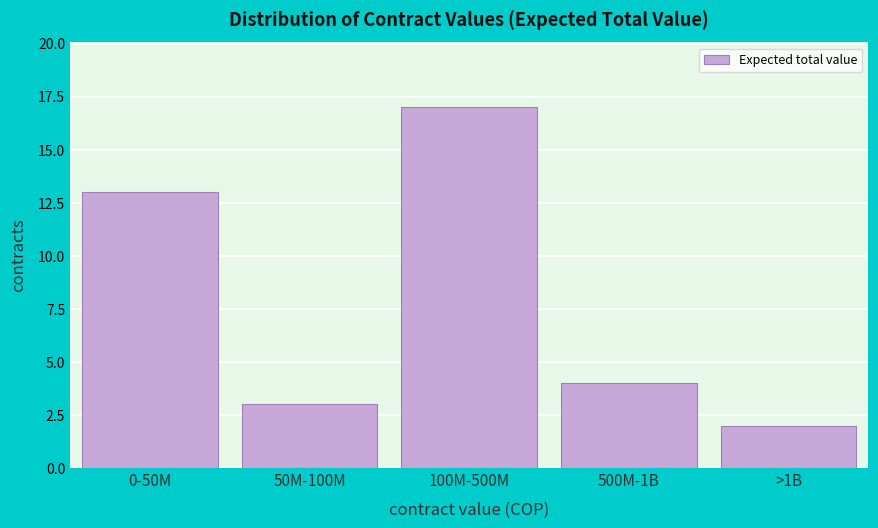

Reading left to right, what are all the values shown in this chart?

0-50M=13	50M-100M=3	100M-500M=17	500M-1B=4	>1B=2